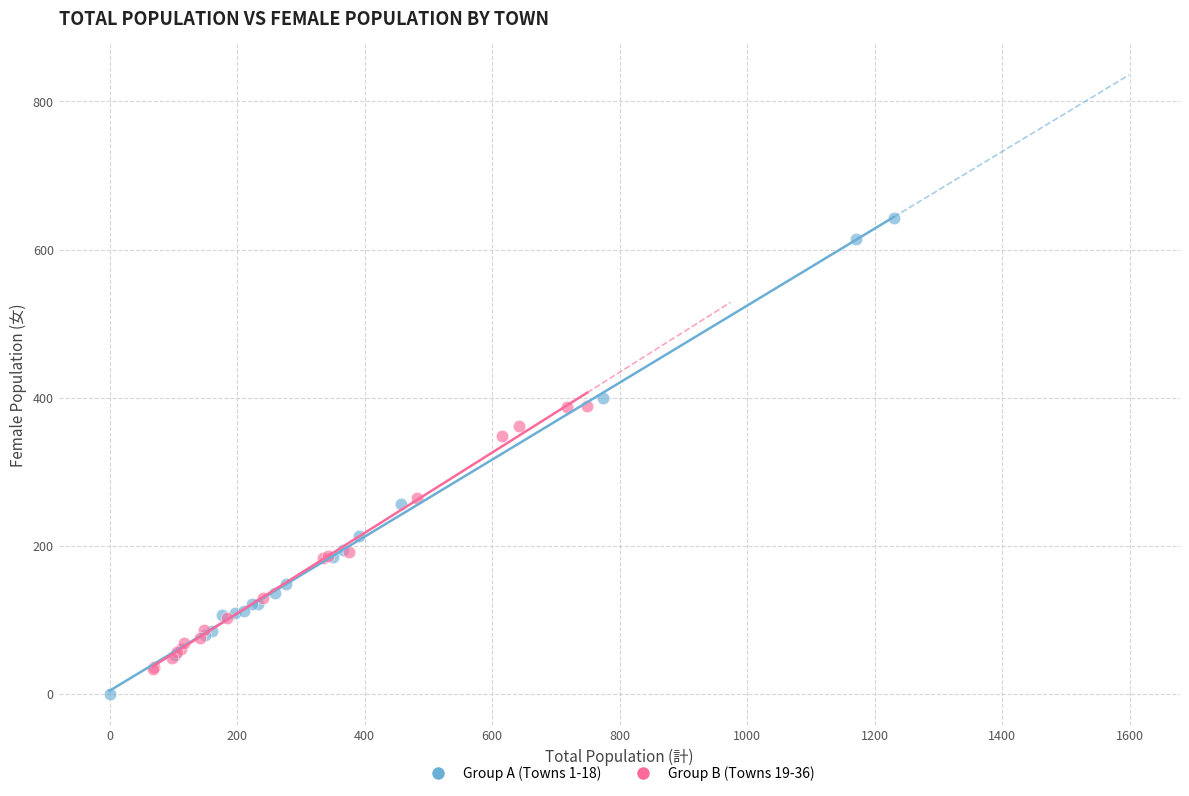

Which series contains the highest Y value?

Group A (Towns 1-18)